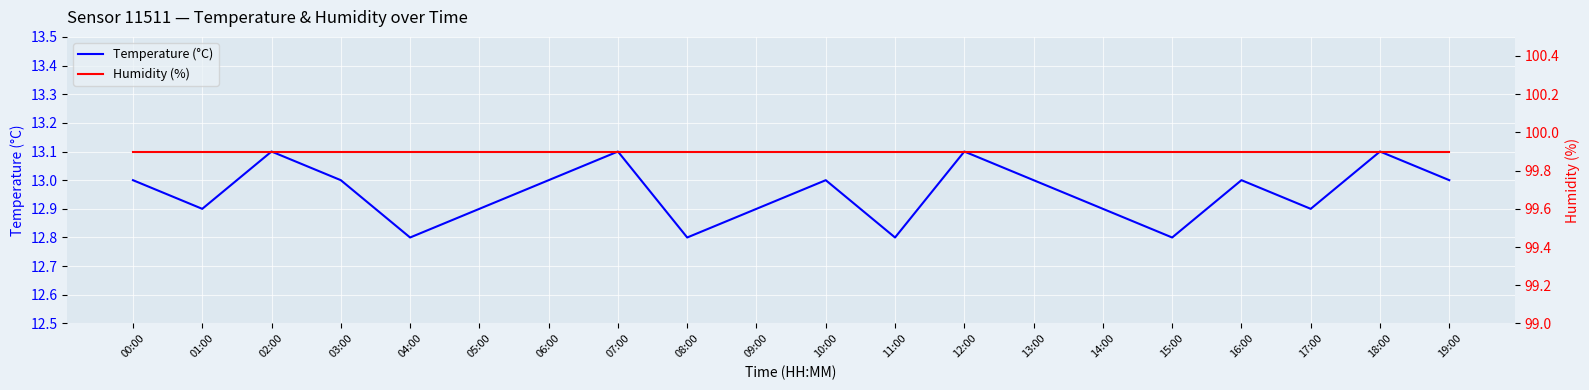

Reading left to right, transcribe all the data shown in this chart.

Temperature (°C): 13.0	12.9	13.1	13.0	12.8	12.9	13.0	13.1	12.8	12.9	13.0	12.8	13.1	13.0	12.9	12.8	13.0	12.9	13.1	13.0
Humidity (%): 99.9	99.9	99.9	99.9	99.9	99.9	99.9	99.9	99.9	99.9	99.9	99.9	99.9	99.9	99.9	99.9	99.9	99.9	99.9	99.9